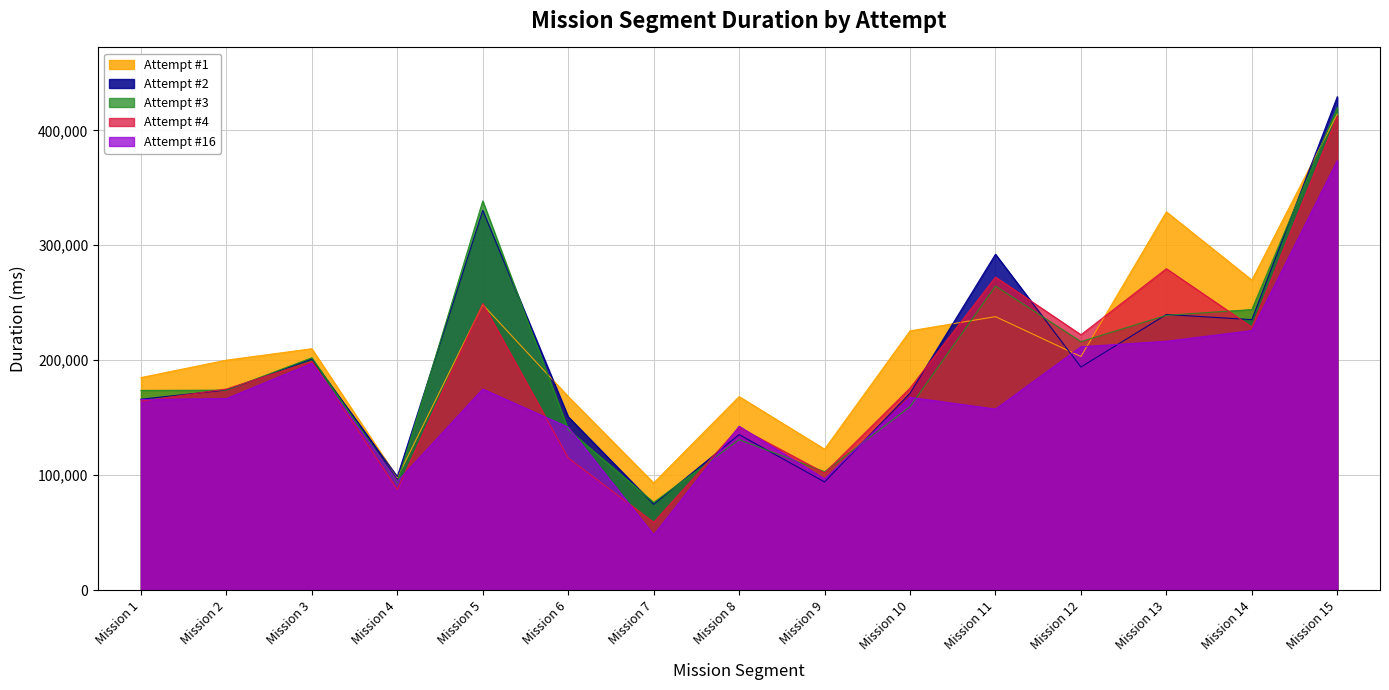

Between Mission 2 and Mission 14, which series saw the biggest shift?

Attempt #3